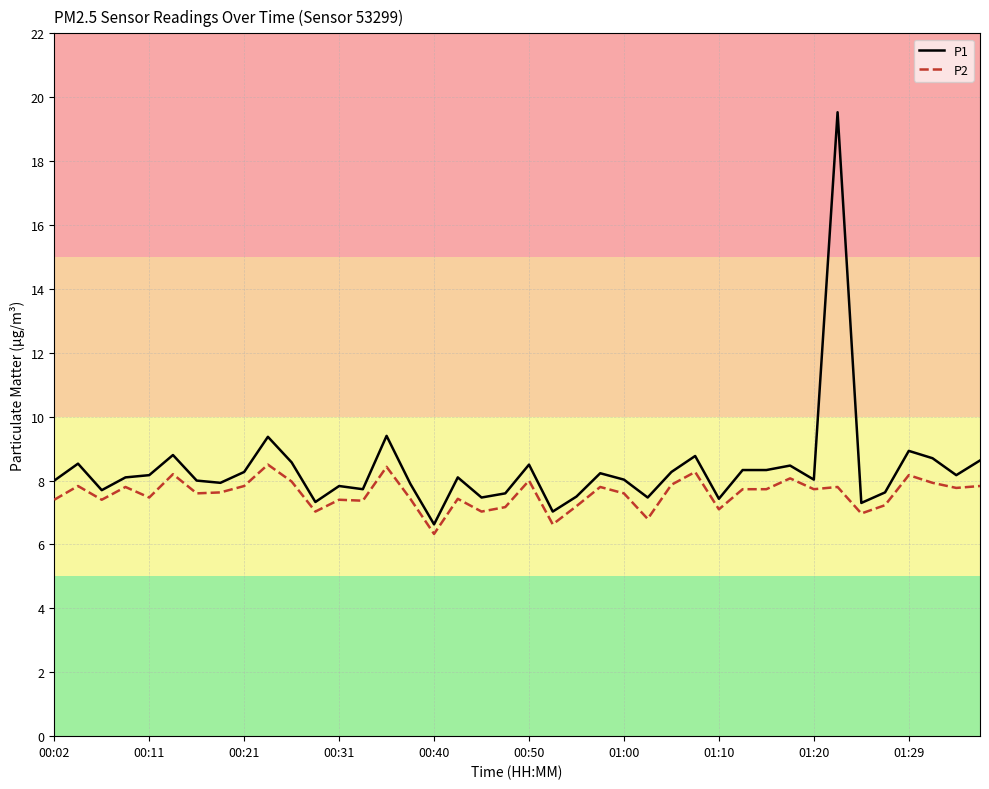

Which series has the largest total across all categories?

P1